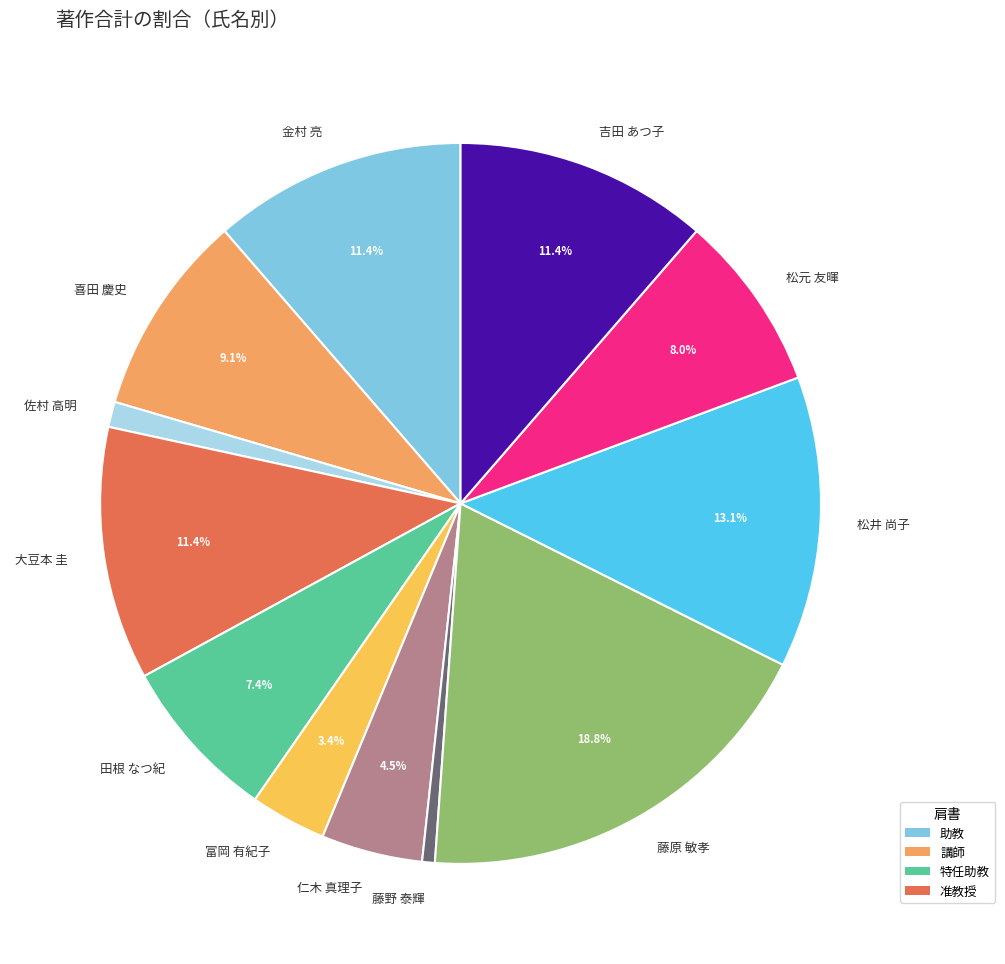

How many segments does this pie chart have?

12